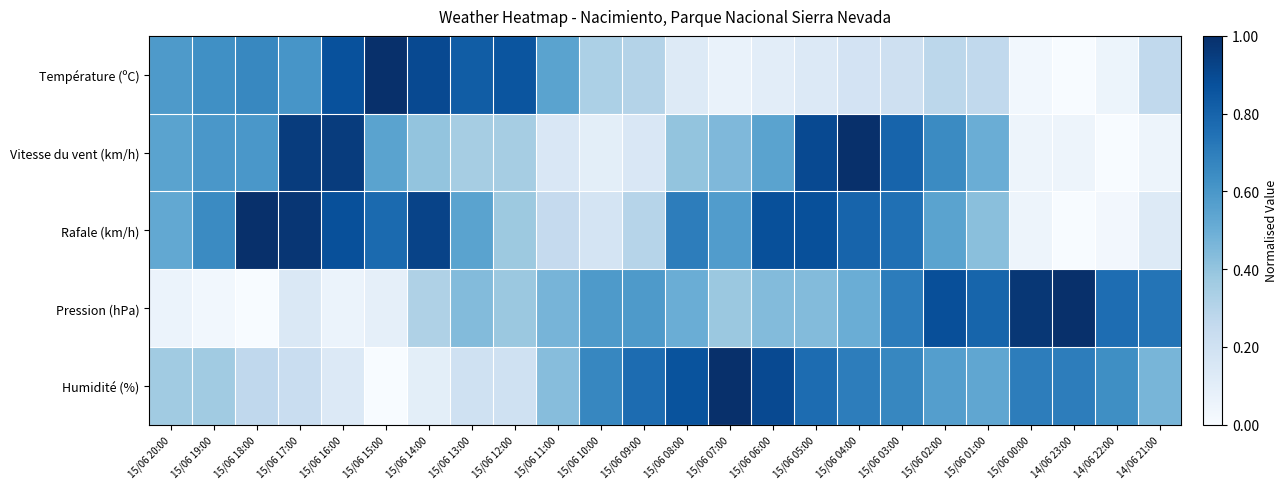

What is the total value across all series at 15/06 04:00?

3.2